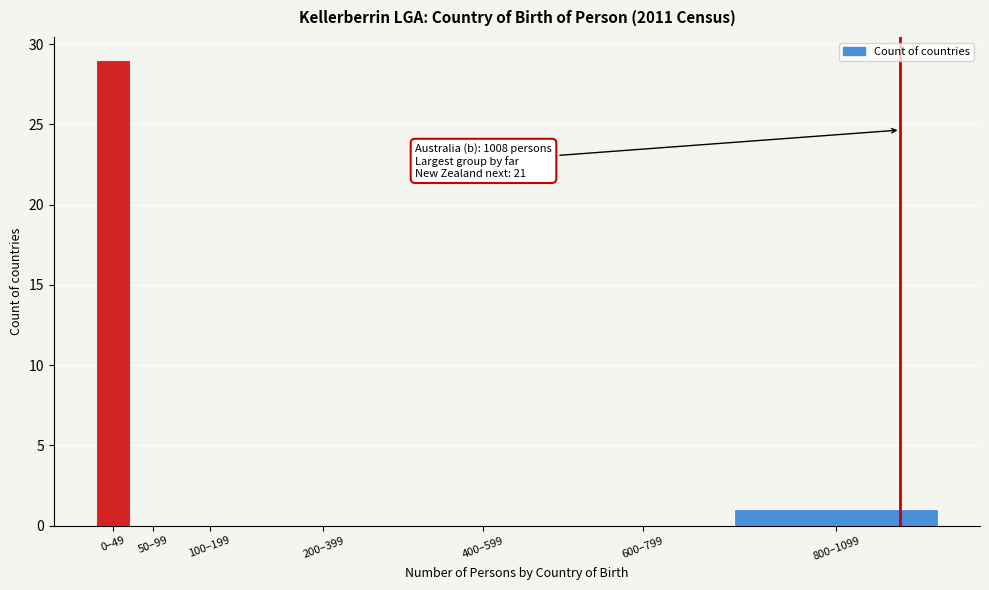

Reading right to left, extract all data points from this chart.

800–1099=1	600–799=0	400–599=0	200–399=0	100–199=0	50–99=0	0–49=29